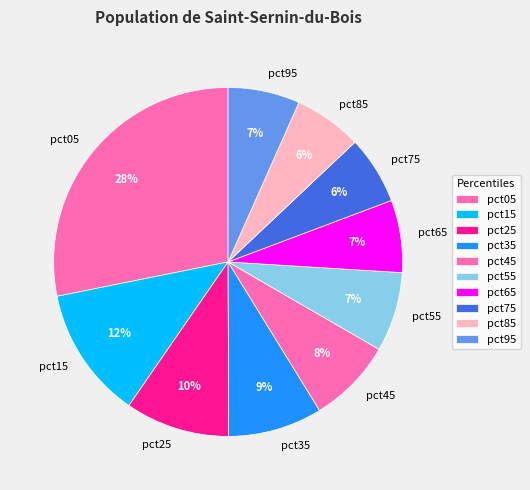

To the nearest percent, what portion does pct95 represent?

7%